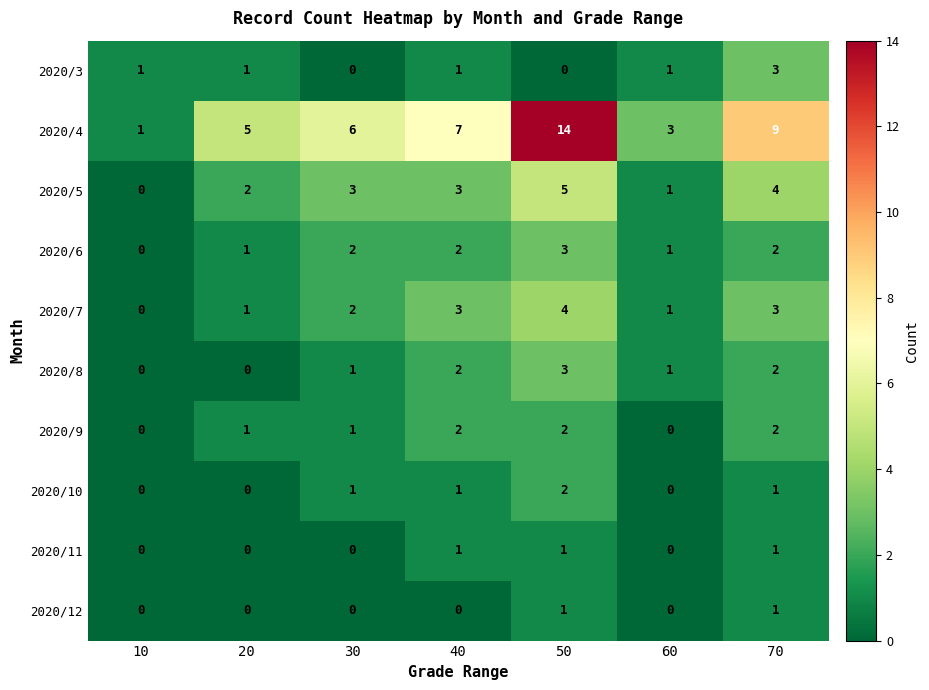

True or false: 2020/8 has a value of -2 at 10.

False